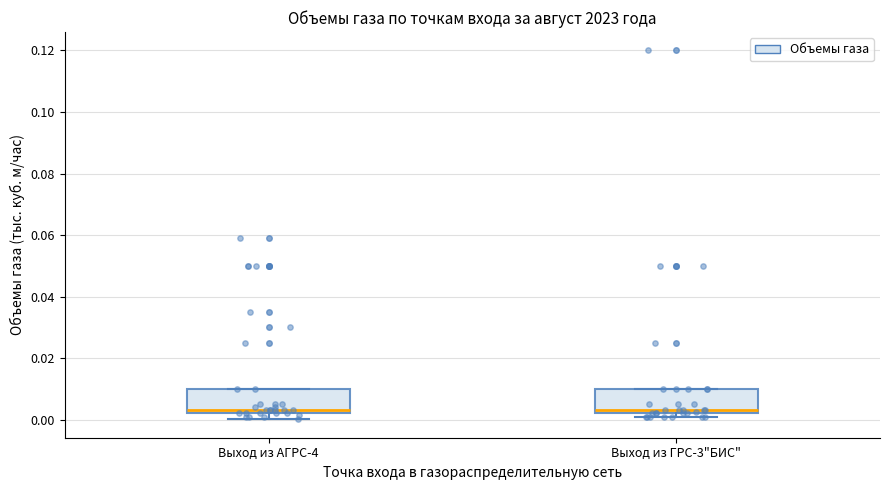

Reading left to right, read every box against the y-axis: the position of its median line, the range the box covers, and the ends of its whiskers. The values are not printed on the chart, so give them approximately, as read against the axis.

Выход из АГРС-4: median 0.004, box 0.002 to 0.010, whiskers 0.000 to 0.010
Выход из ГРС-3"БИС": median 0.004, box 0.002 to 0.010, whiskers 0.002 (just below the box's lower edge) to 0.010